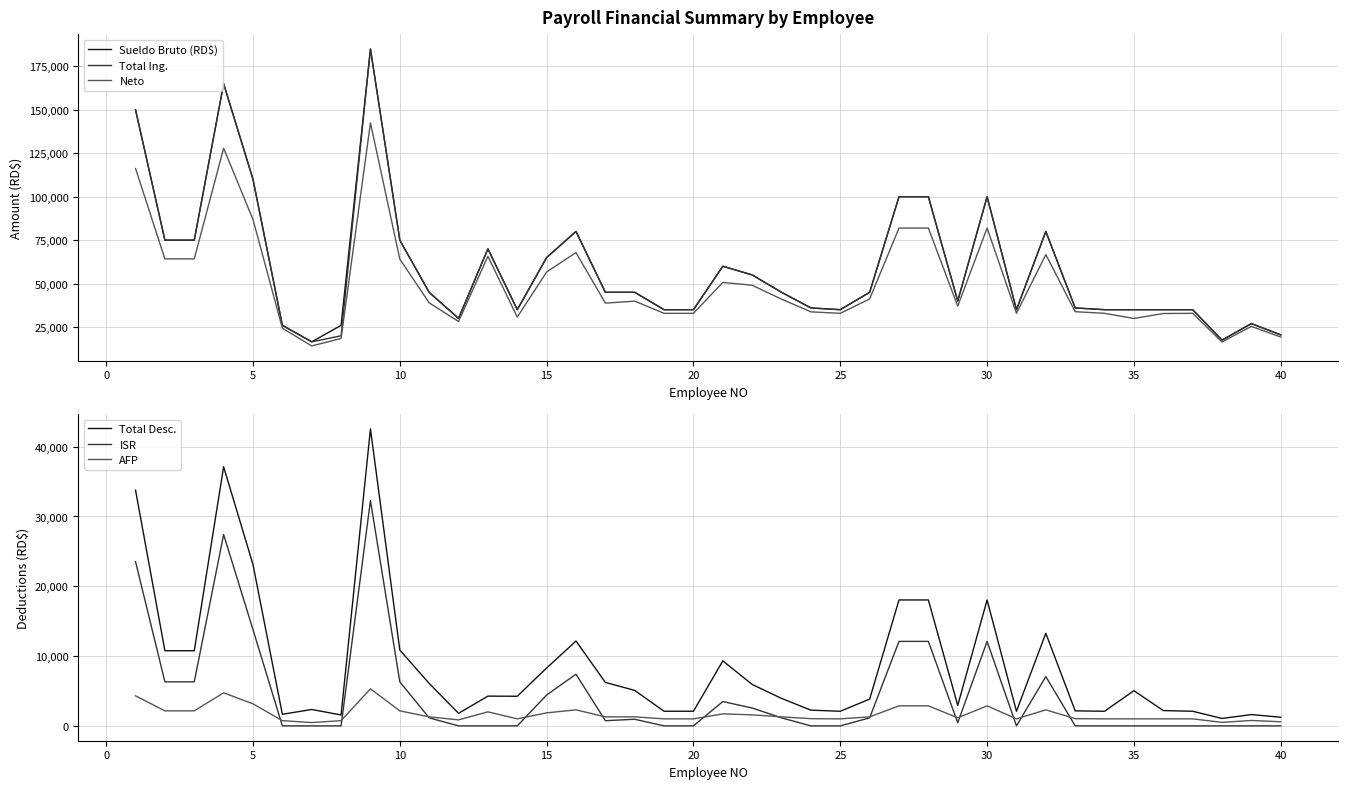

How many data points in ISR are above 743?

20